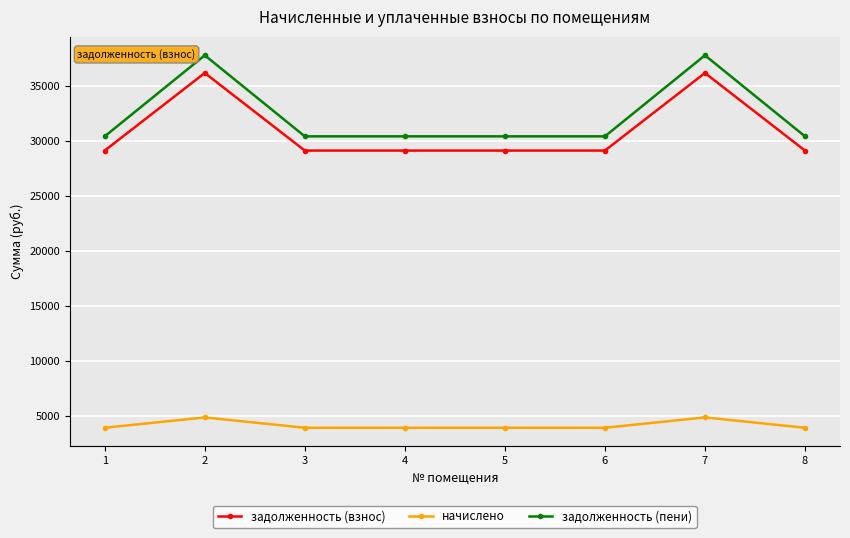

True or false: задолженность (пени) has more than 0 points higher than both neighbors.

True